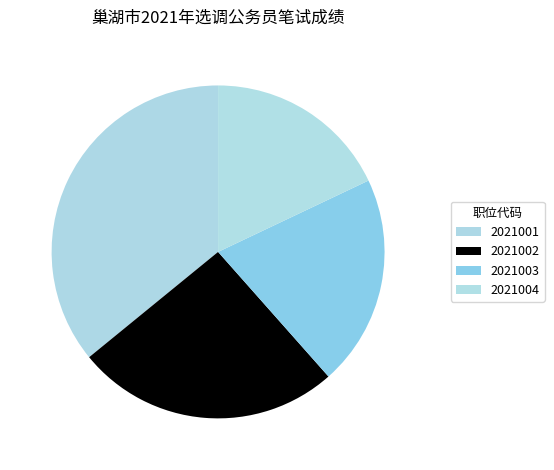

Is there a majority slice in this chart?

No